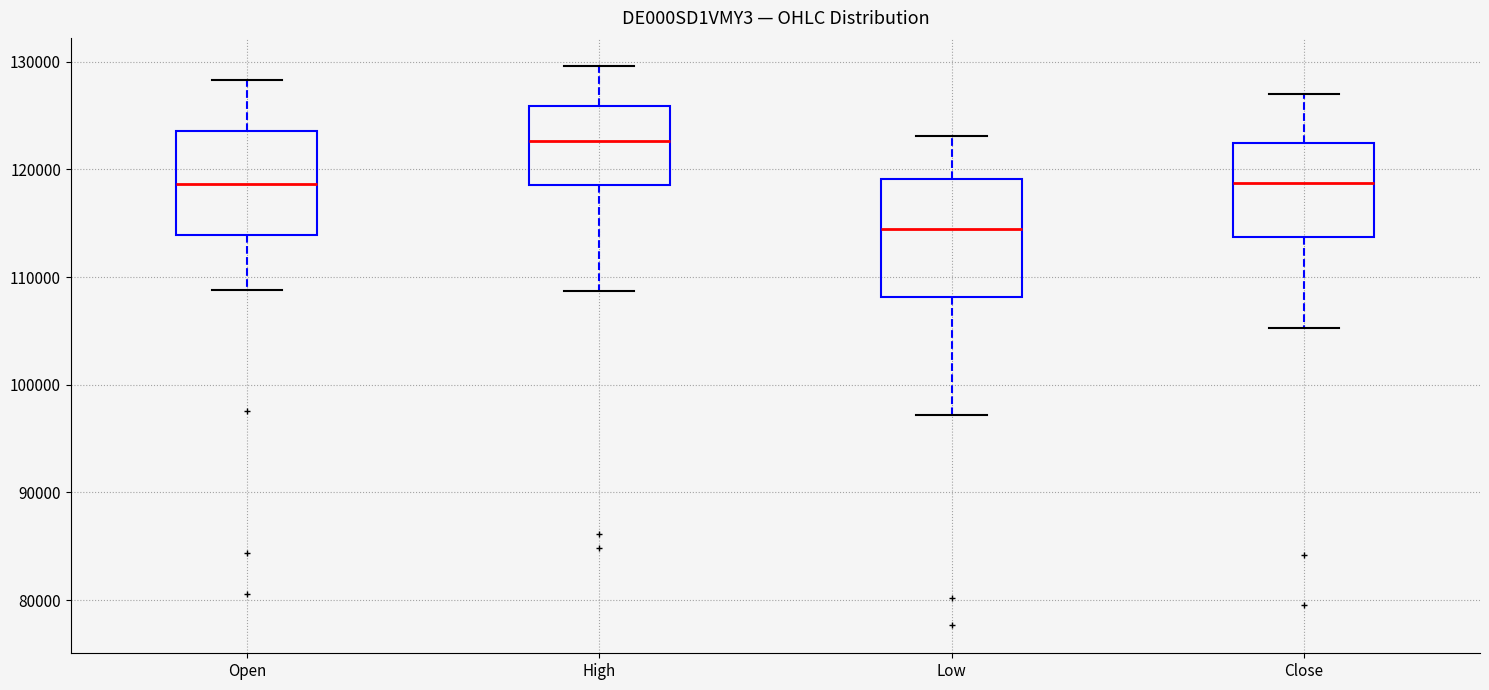

Comparing the boxes themselves (not the whiskers), which one is the tallest?

Low